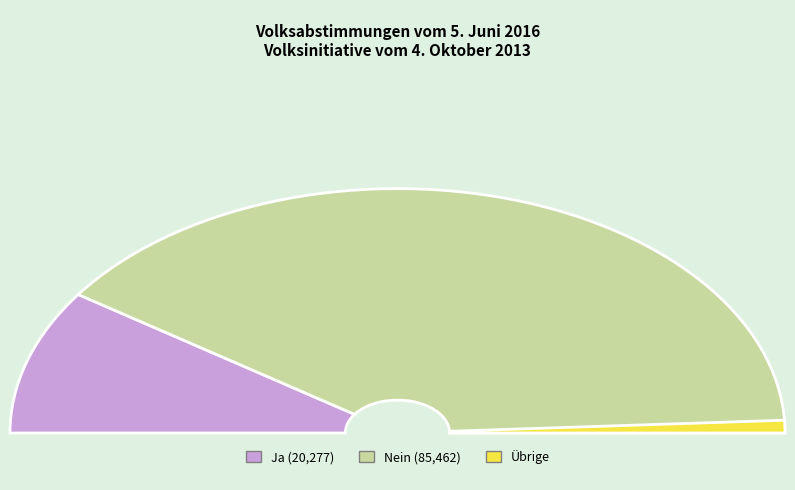

The Ja slice represents 33% of the pie. True or false?

False